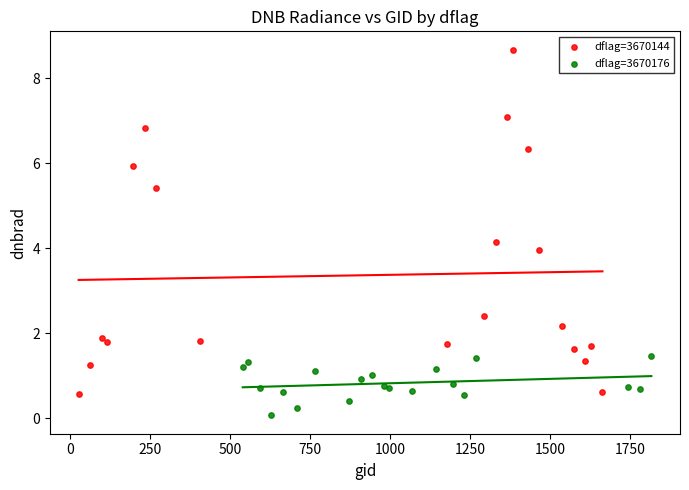

Which series contains the highest Y value?

dflag=3670144